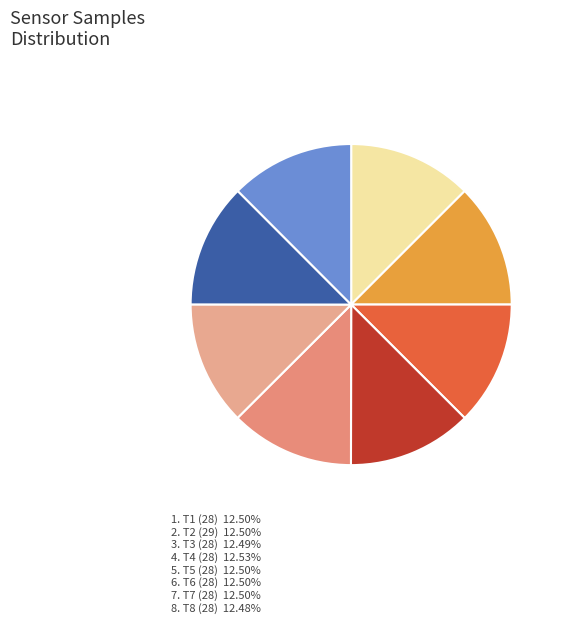

How many segments does this pie chart have?

8